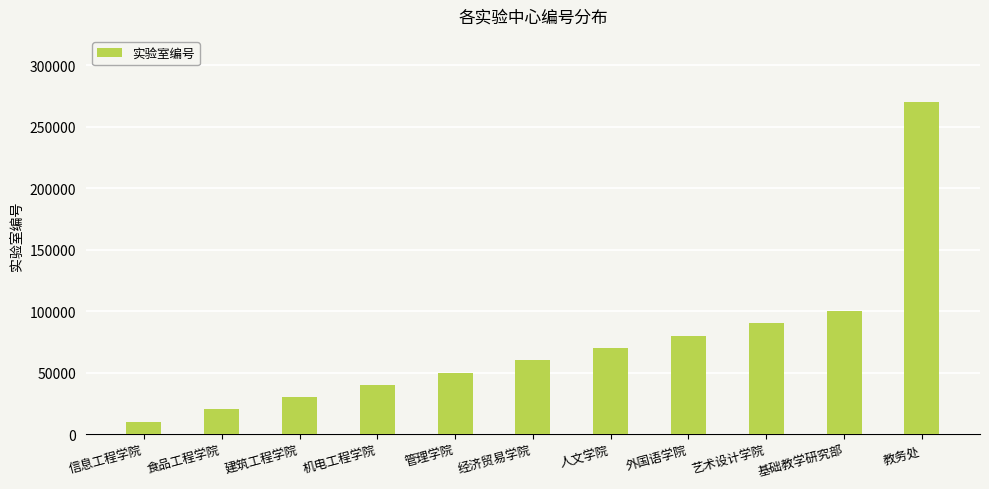

How many values are below 60000?

5